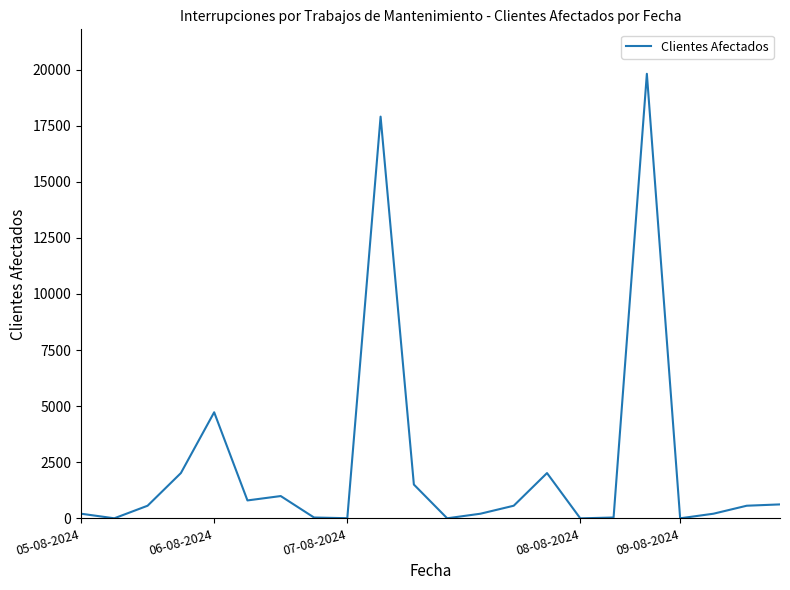

What is the maximum value shown in the chart?

19810